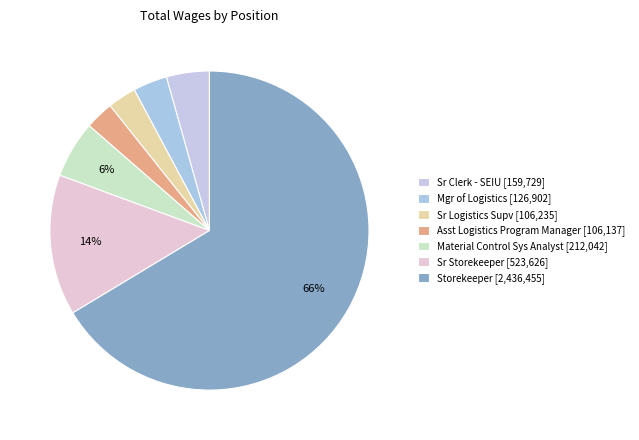

How many segments does this pie chart have?

7